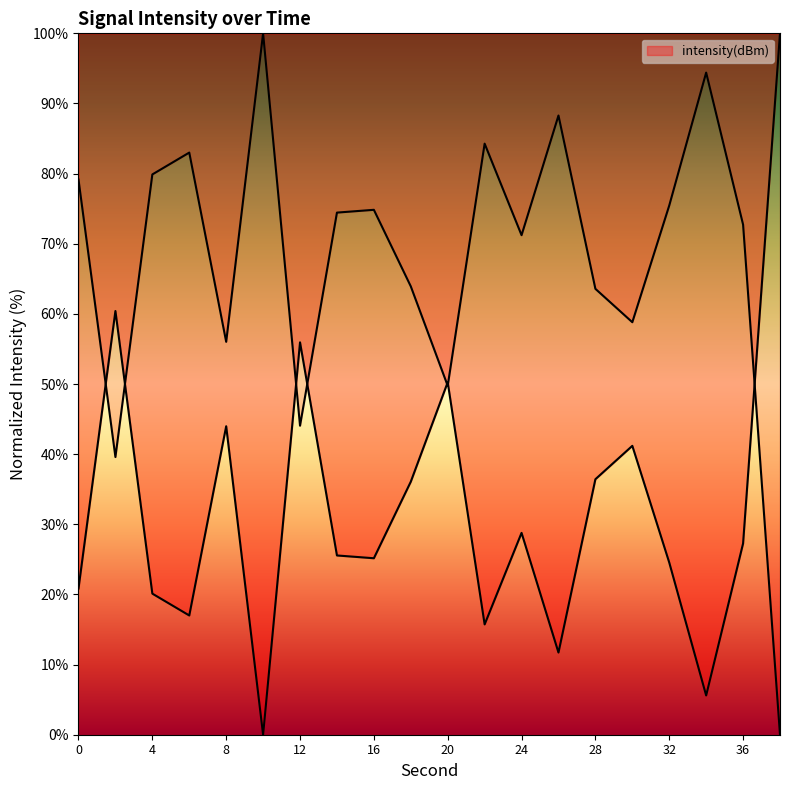

How many data points are less than 27?

10